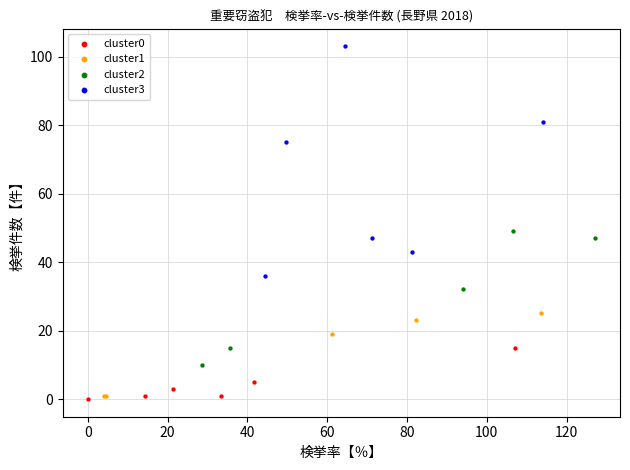

Which series contains the highest Y value?

cluster3